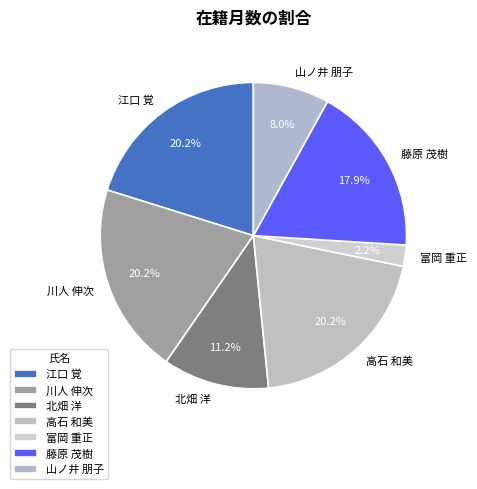

What percentage is the 川人 伸次 slice, to the nearest percent?

20%